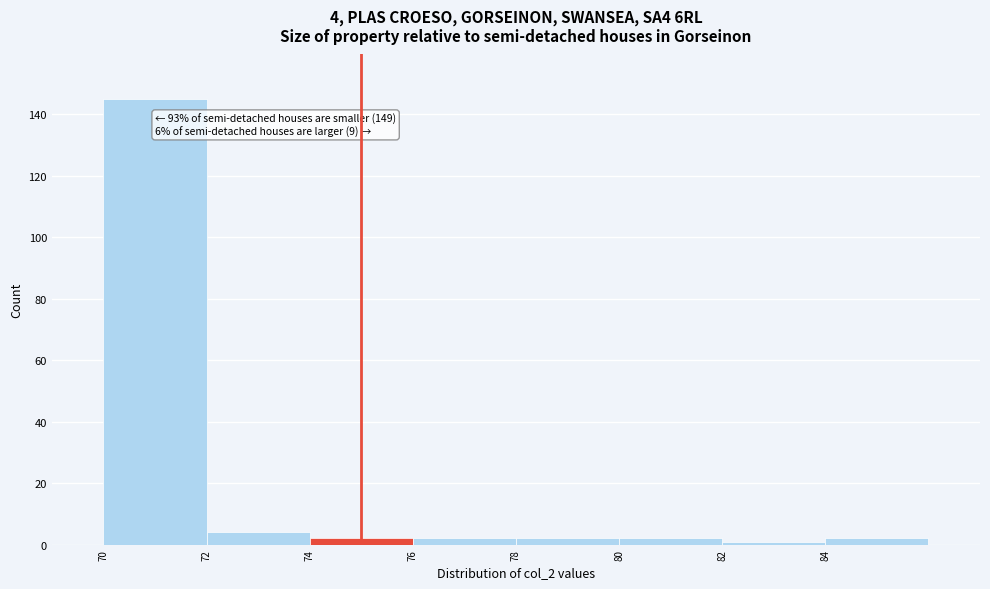

Over which range of the x-axis is the bar tallest?

70 to 72